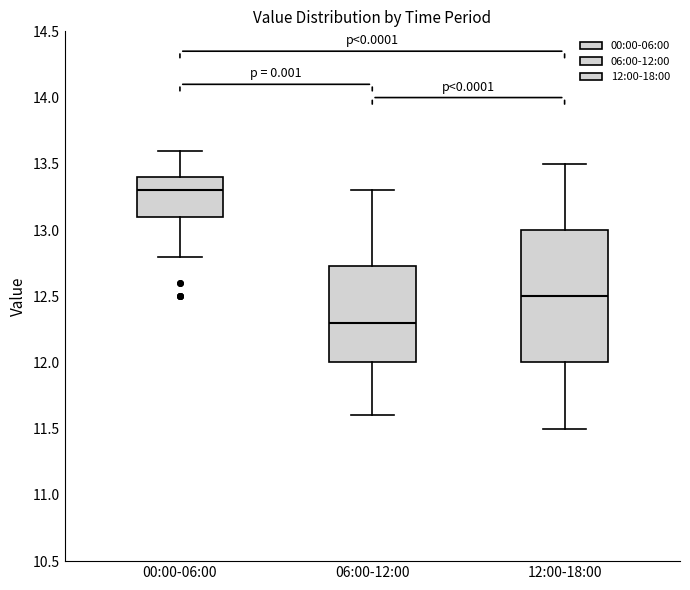

Reading left to right, transcribe this box plot: for each box, give where its median line is, the range the box spans, and where its two whiskers end, as read against the y-axis. The values are not printed on the chart, so give them approximately, as read against the axis.

00:00-06:00: median 13.30, box 13.10 to 13.40, whiskers 12.80 to 13.60
06:00-12:00: median 12.30, box 12.00 to 12.75, whiskers 11.60 to 13.30
12:00-18:00: median 12.50, box 12.00 to 13.00, whiskers 11.50 to 13.50